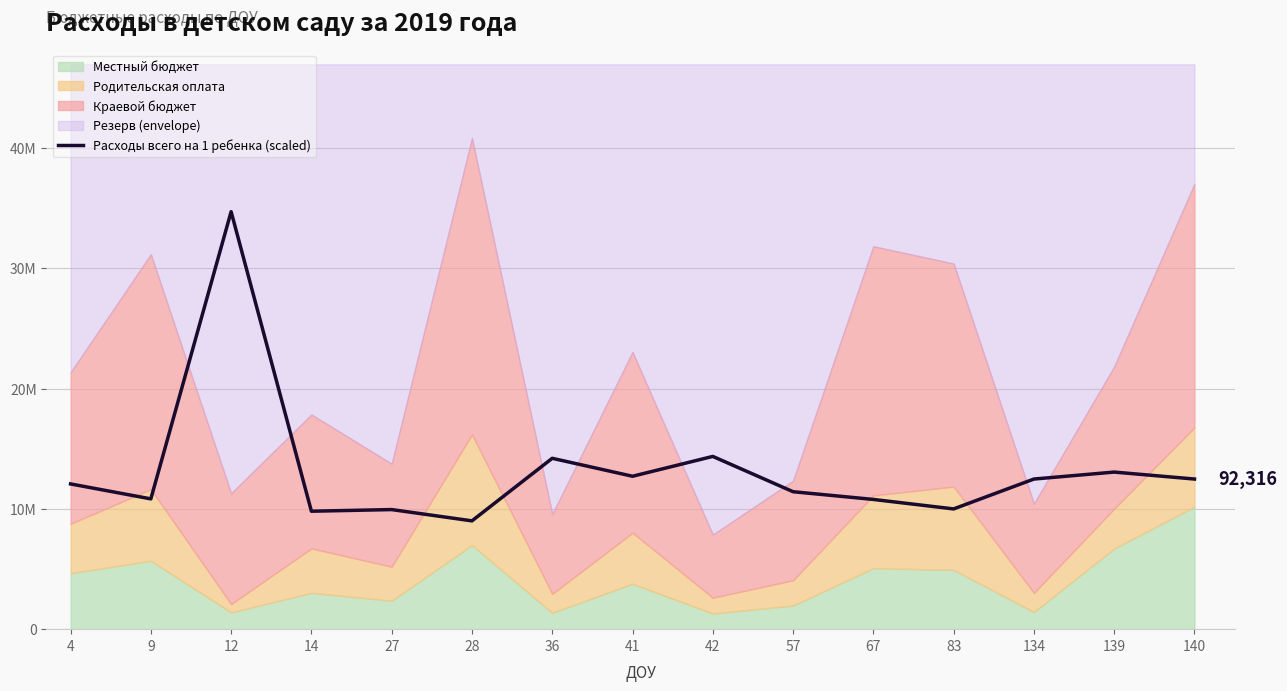

Rank the categories by value from lowest to highest.

28, 14, 27, 83, 67, 9, 57, 4, 140, 134, 41, 139, 36, 42, 12